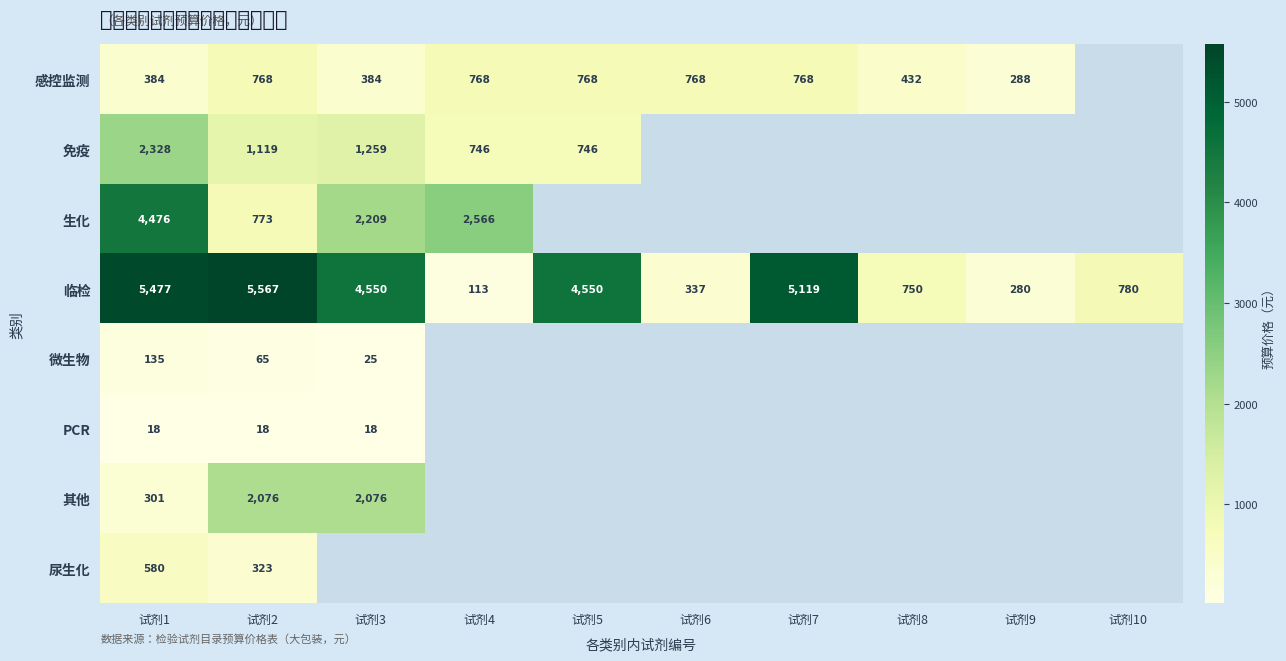

What is the sum of all 临检 values?

27523